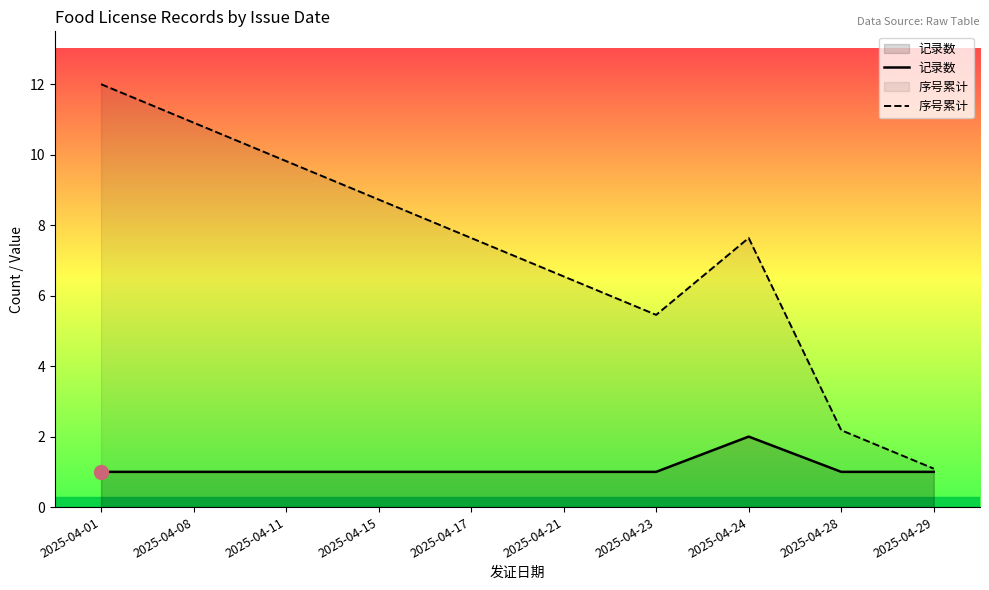

How many data points in 序号累计 are above 7?

6